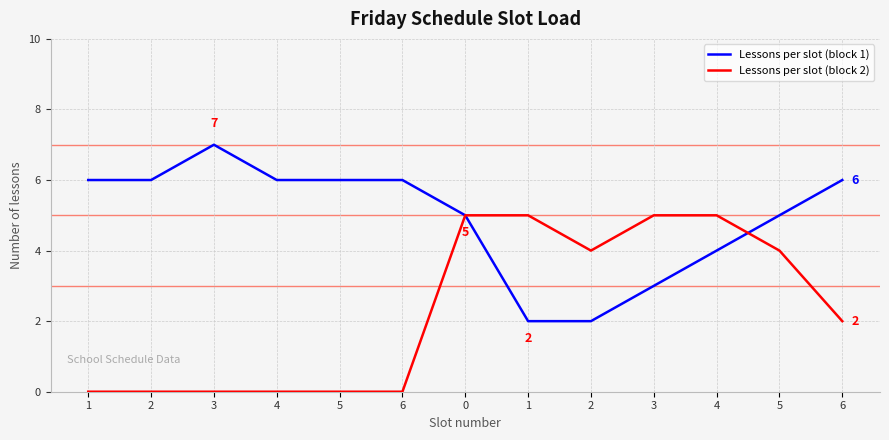

At which category does Lessons per slot (block 1) reach its first local peak?

3